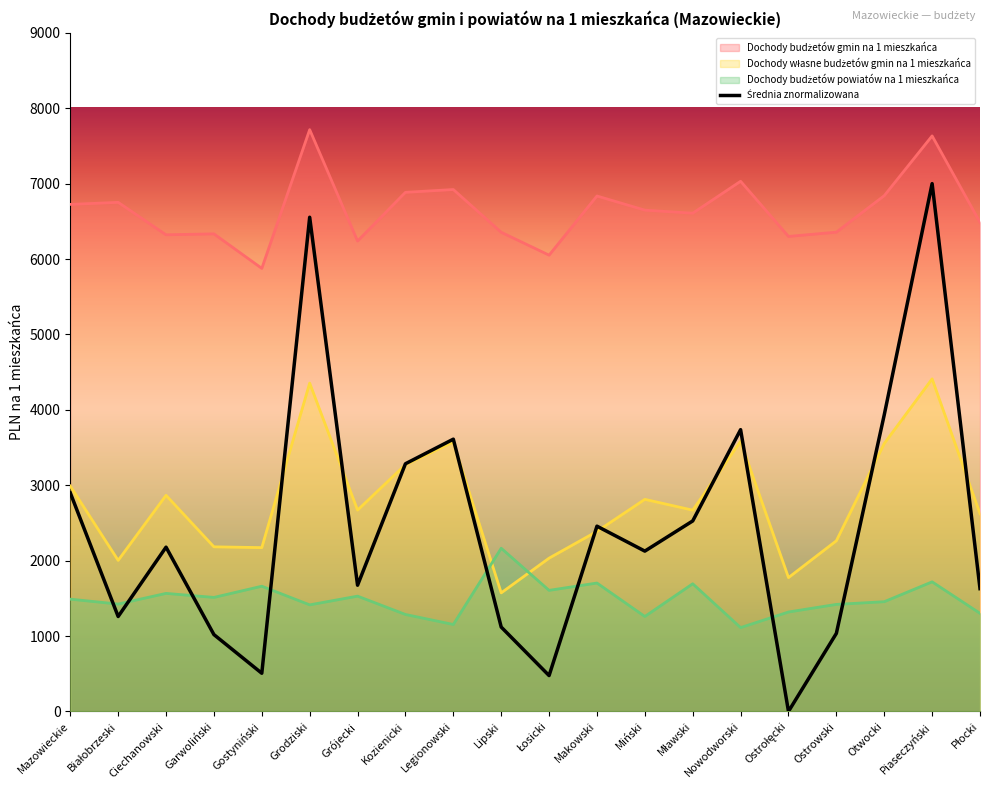

Reading left to right, list all the values displayed in this chart.

Mazowieckie=2899.0	Białobrzeski=1258.6	Ciechanowski=2178.4	Garwoliński=1018.8	Gostyniński=506.0	Grodziski=6554.2	Grójecki=1673.5	Kozienicki=3284.5	Legionowski=3610.7	Lipski=1118.9	Łosicki=475.2	Makowski=2456.8	Miński=2126.0	Mławski=2526.2	Nowodworski=3736.8	Ostrołęcki=0.0	Ostrowski=1034.7	Otwocki=3933.1	Piaseczyński=7000.0	Płocki=1628.4